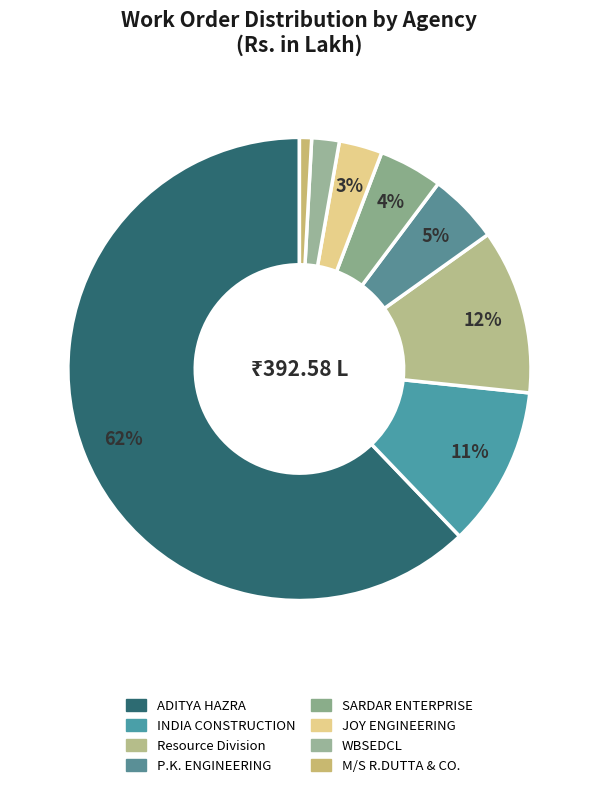

Which category accounts for the majority?

ADITYA HAZRA